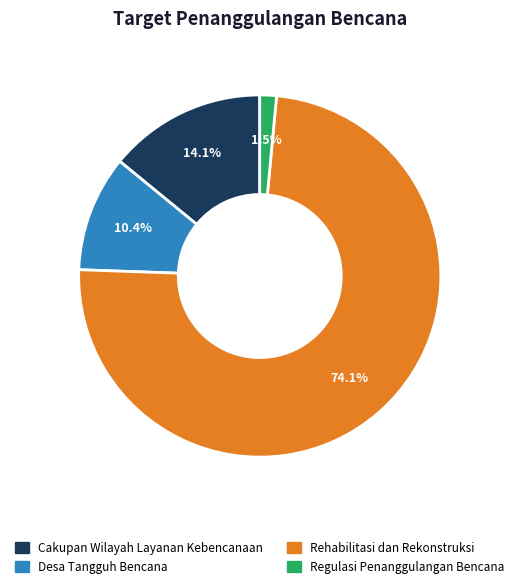

What is the largest slice in the pie chart?

Rehabilitasi dan Rekonstruksi